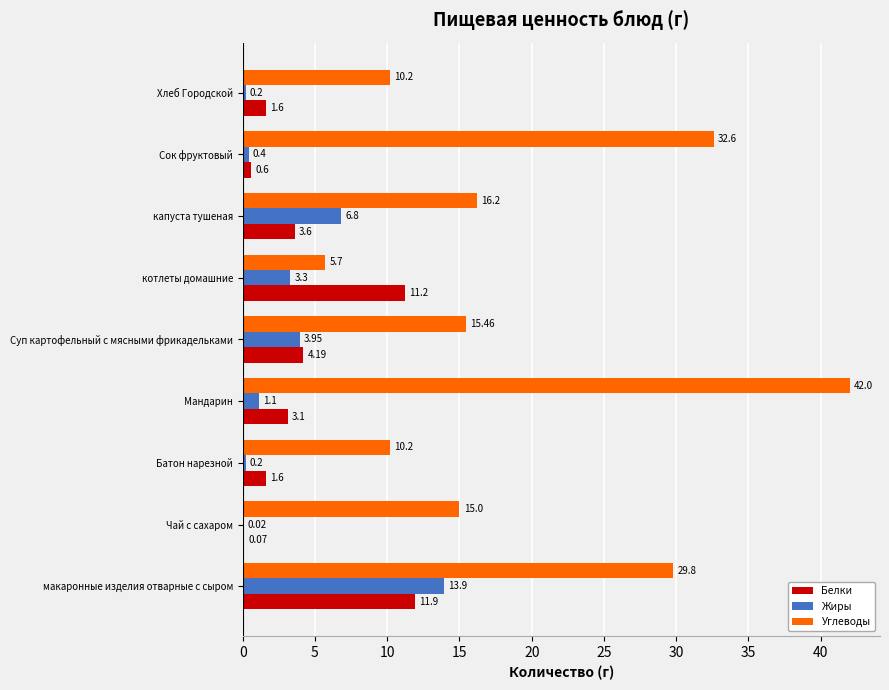

At which label is Жиры closest to 6?

капуста тушеная